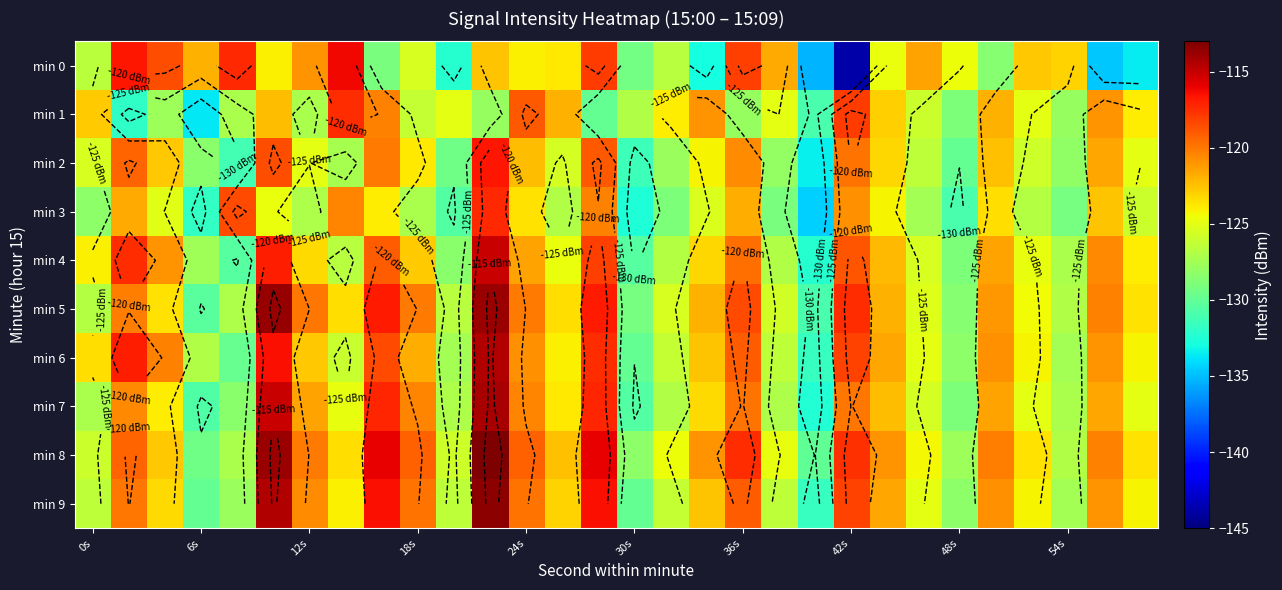

Which series has the widest spread of values?

min 0